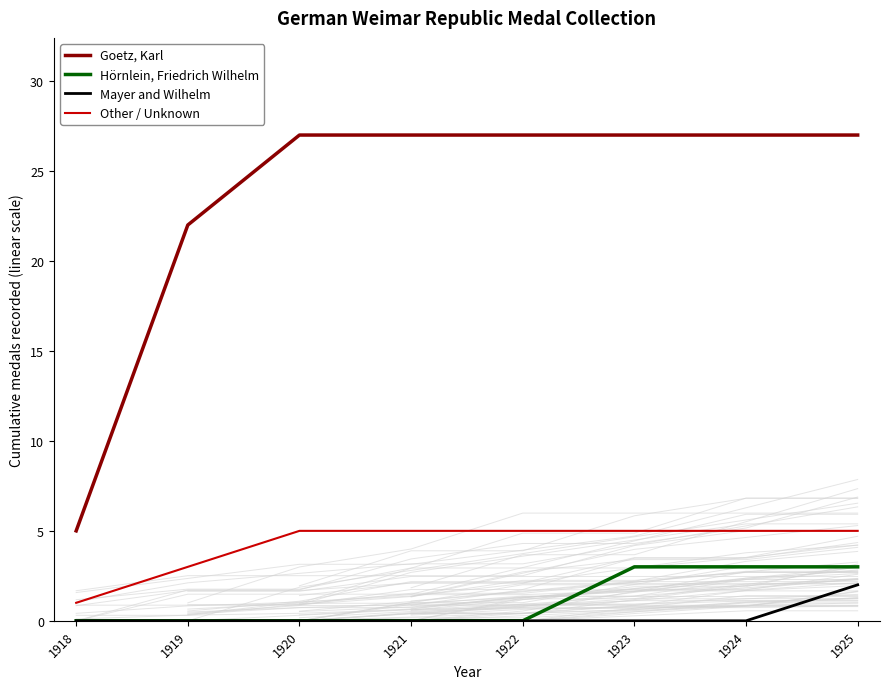

The Goetz, Karl series shows 7 at 1918. True or false?

False